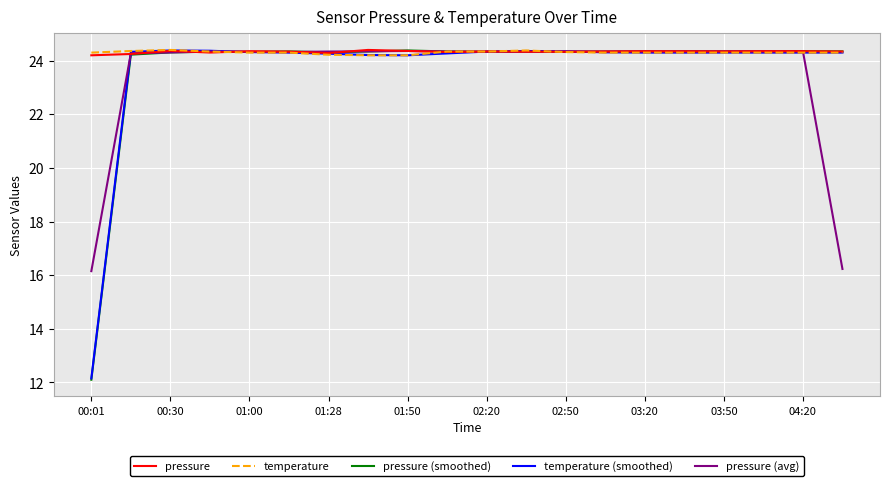

What is the maximum value shown in the chart?

24.4